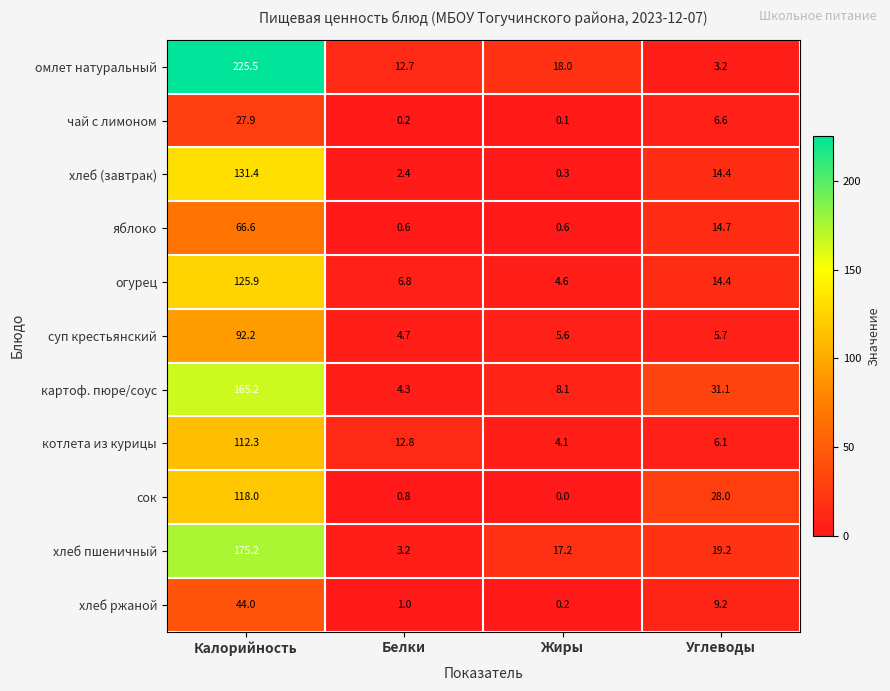

What is the spread (max minus min) of values at Калорийность?

197.6